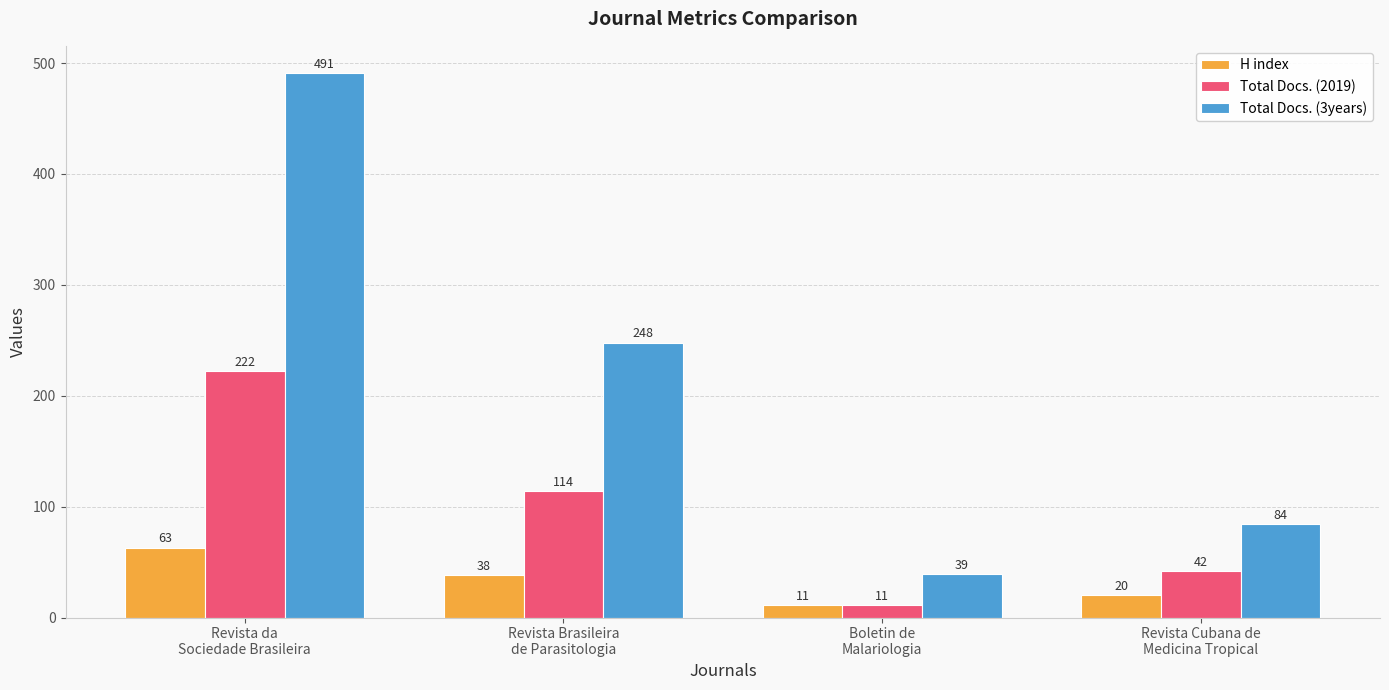

Reading right to left, what are all the values shown in this chart?

H index: Revista Cubana de
Medicina Tropical=20	Boletin de
Malariologia=11	Revista Brasileira
de Parasitologia=38	Revista da
Sociedade Brasileira=63
Total Docs. (2019): Revista Cubana de
Medicina Tropical=42	Boletin de
Malariologia=11	Revista Brasileira
de Parasitologia=114	Revista da
Sociedade Brasileira=222
Total Docs. (3years): Revista Cubana de
Medicina Tropical=84	Boletin de
Malariologia=39	Revista Brasileira
de Parasitologia=248	Revista da
Sociedade Brasileira=491